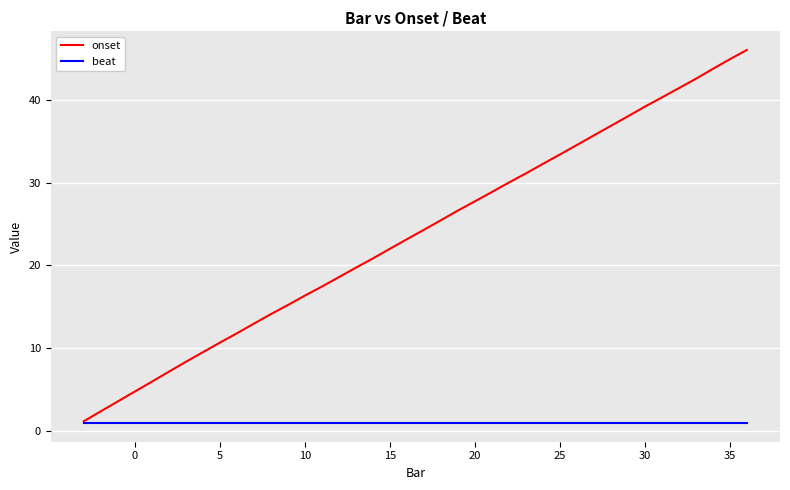

What is the smallest value displayed?

1.0